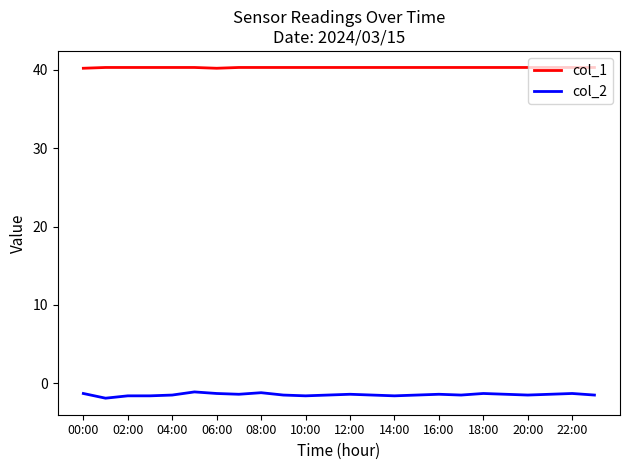

What is the smallest value displayed?

-1.9